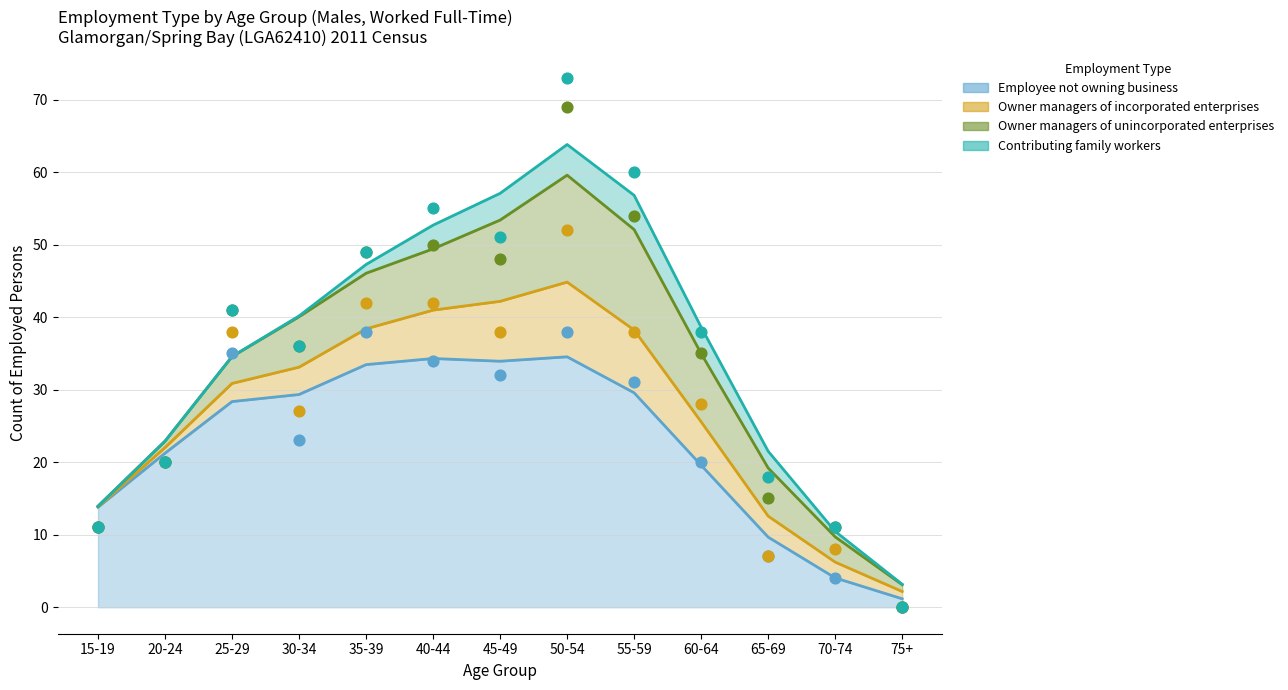

Which series reaches the minimum Y coordinate?

Employee not owning business